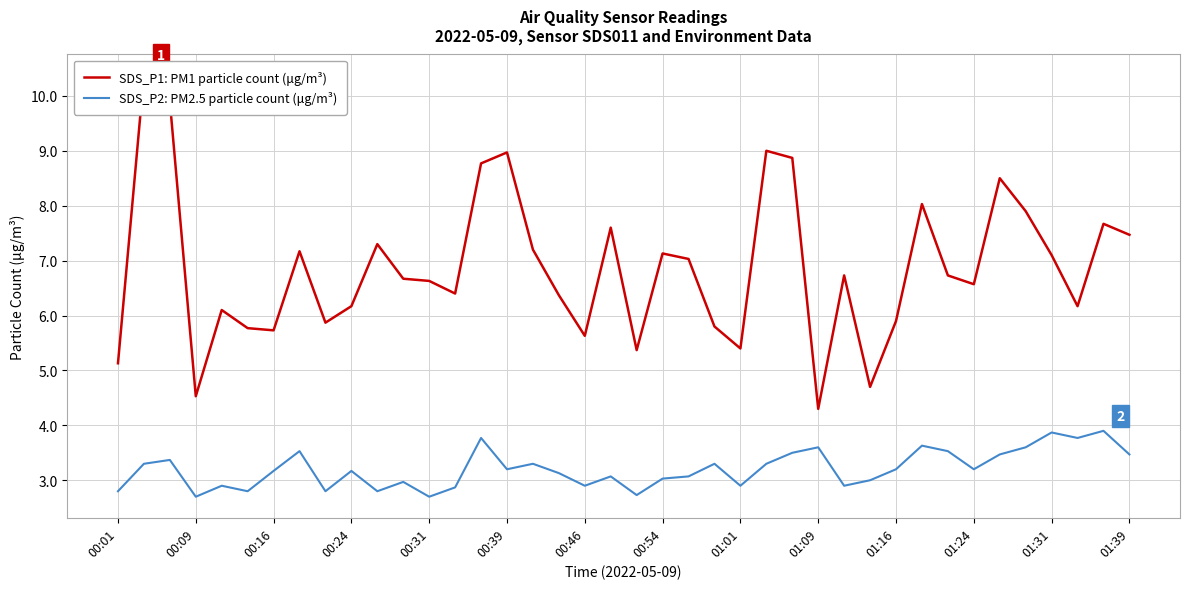

True or false: SDS_P1: PM1 particle count (μg/m³) and SDS_P2: PM2.5 particle count (μg/m³) cross at least once.

False